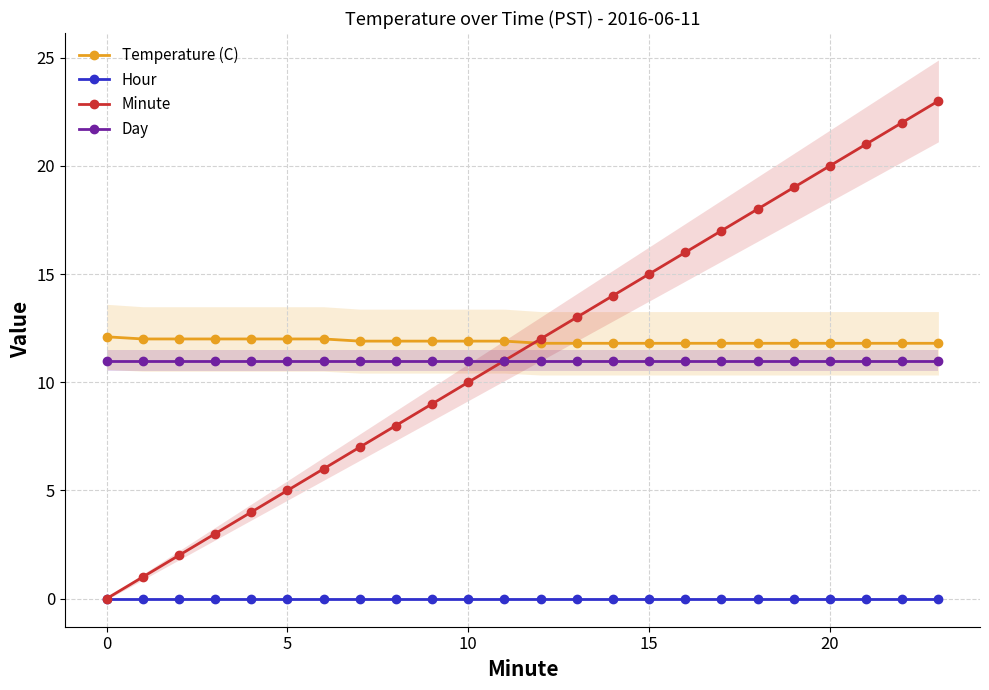

Where do Temperature (C) and Minute first cross each other?

11 and 12